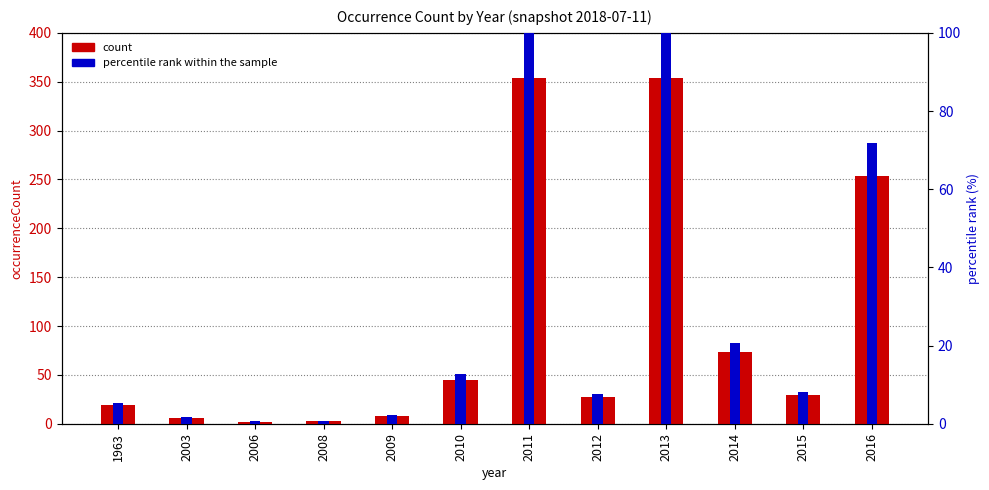

Reading left to right, list all the values displayed in this chart.

occurrenceCount: 1963=19.0	2003=6.0	2006=2.0	2008=3.0	2009=8.0	2010=45.0	2011=354.0	2012=27.0	2013=354.0	2014=73.0	2015=29.0	2016=254.0
percentile rank within the sample: 1963=5.4	2003=1.7	2006=0.6	2008=0.8	2009=2.3	2010=12.7	2011=100.0	2012=7.6	2013=100.0	2014=20.6	2015=8.2	2016=71.8